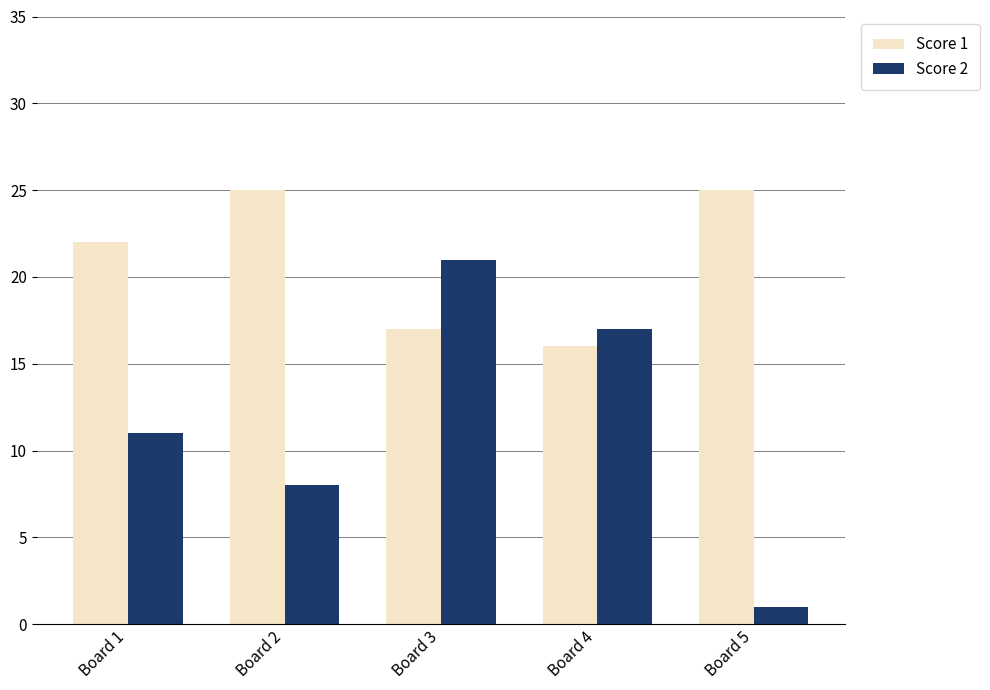

Does the chart contain any negative values?

No